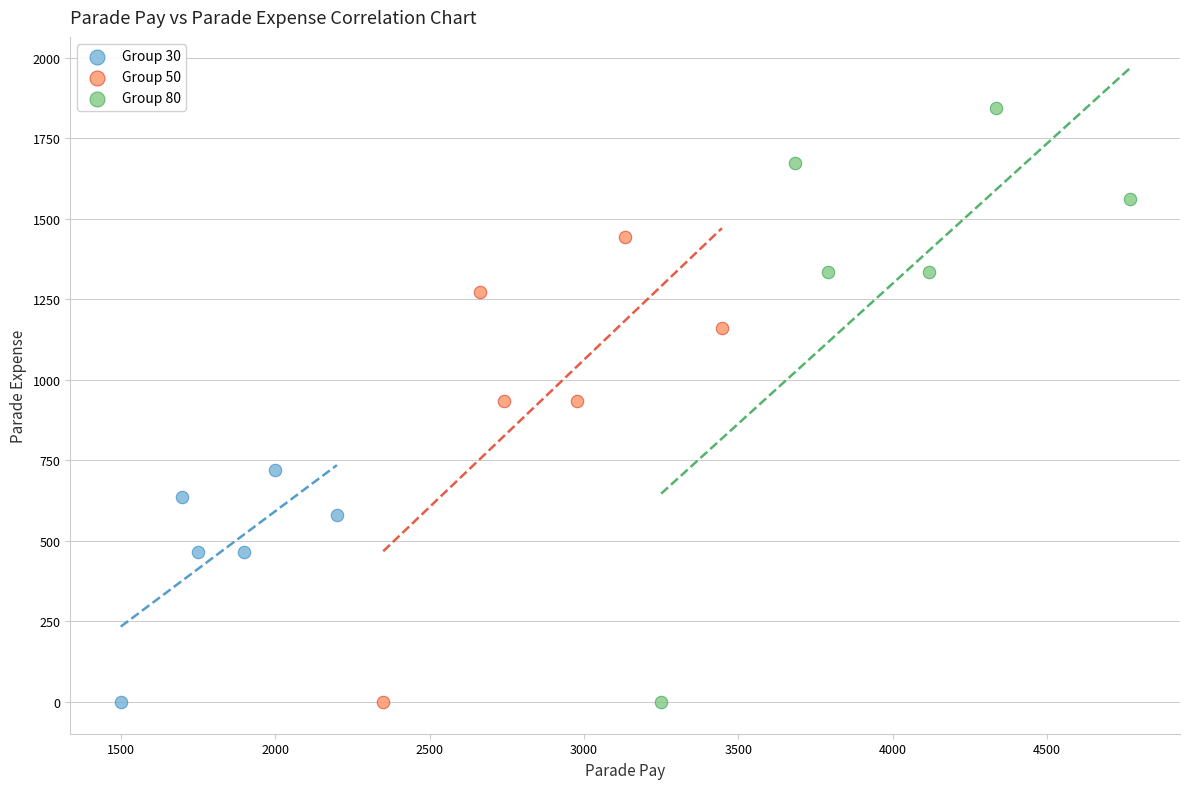

Which series reaches the maximum Y coordinate?

Group 80